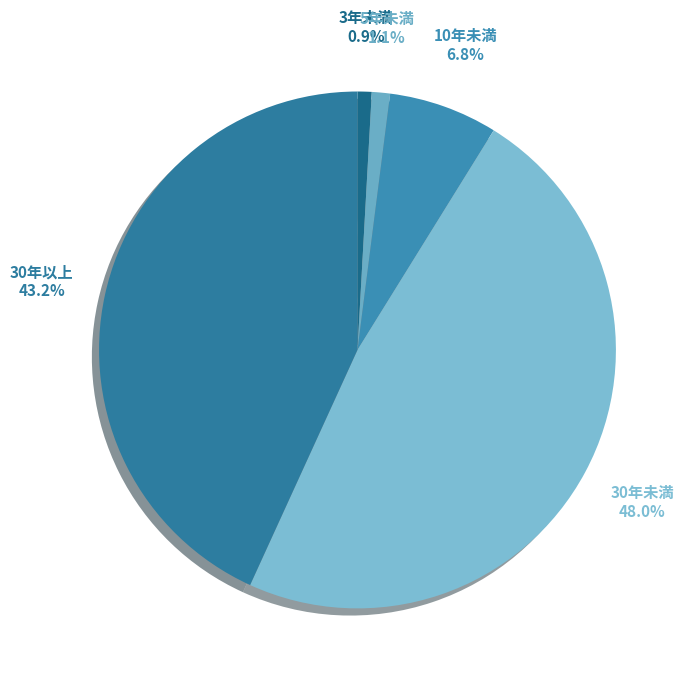

To the nearest percent, what portion does 30年以上 represent?

43%